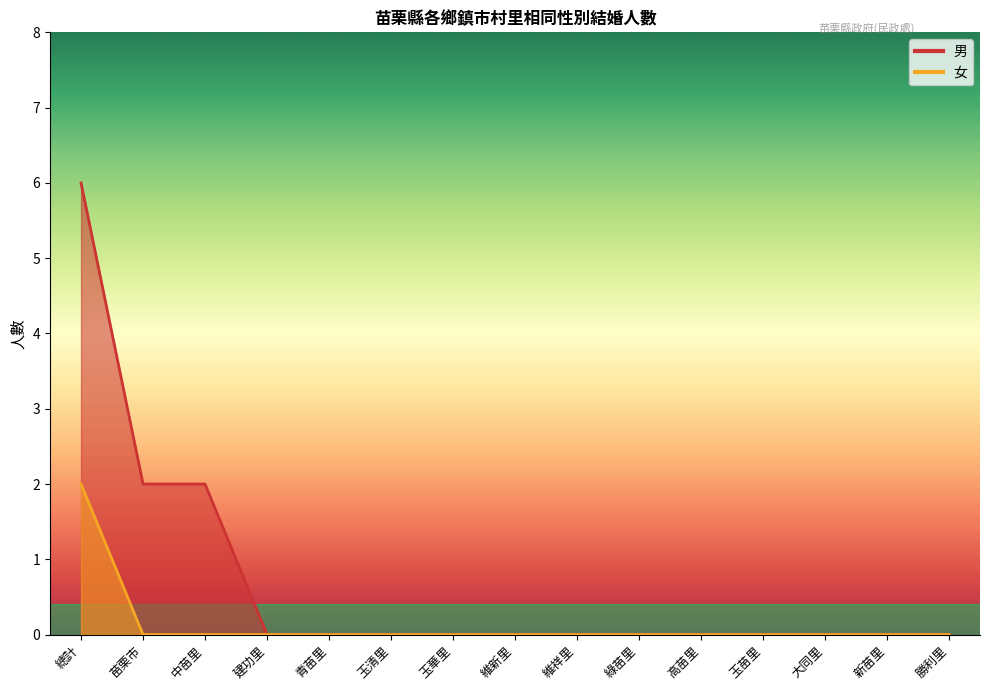

The value of 男 at 勝利里 is 0. True or false?

True